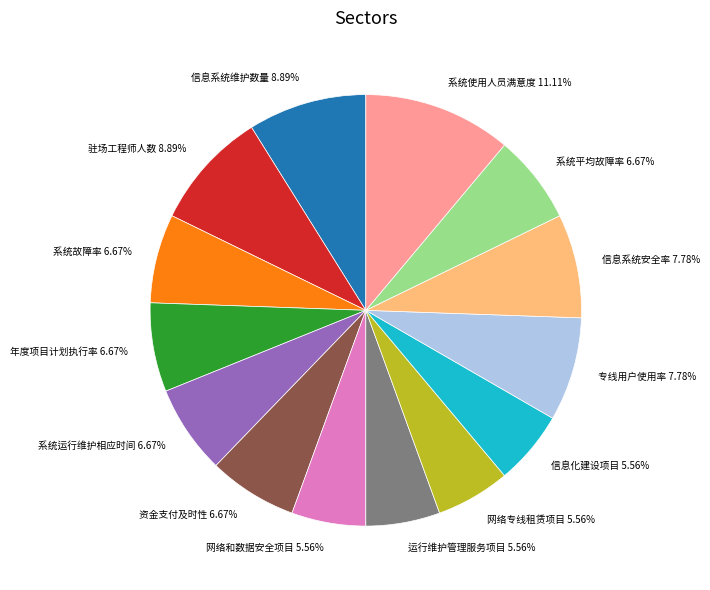

To the nearest percent, what portion does 资金支付及时性 represent?

7%